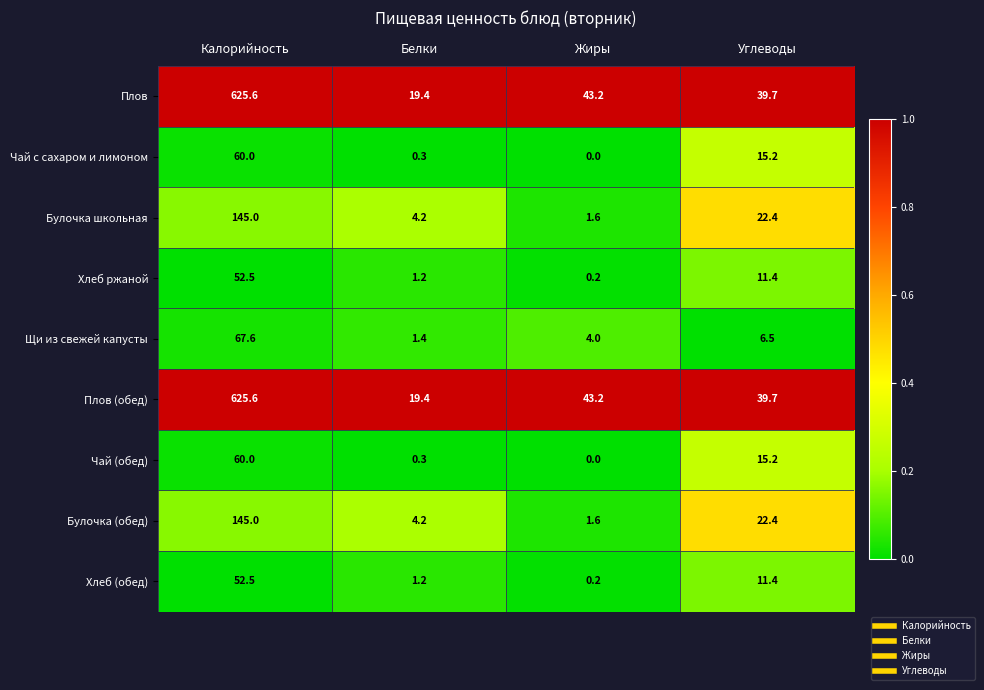

The Чай (обед) series shows 15.2 at Углеводы. True or false?

True